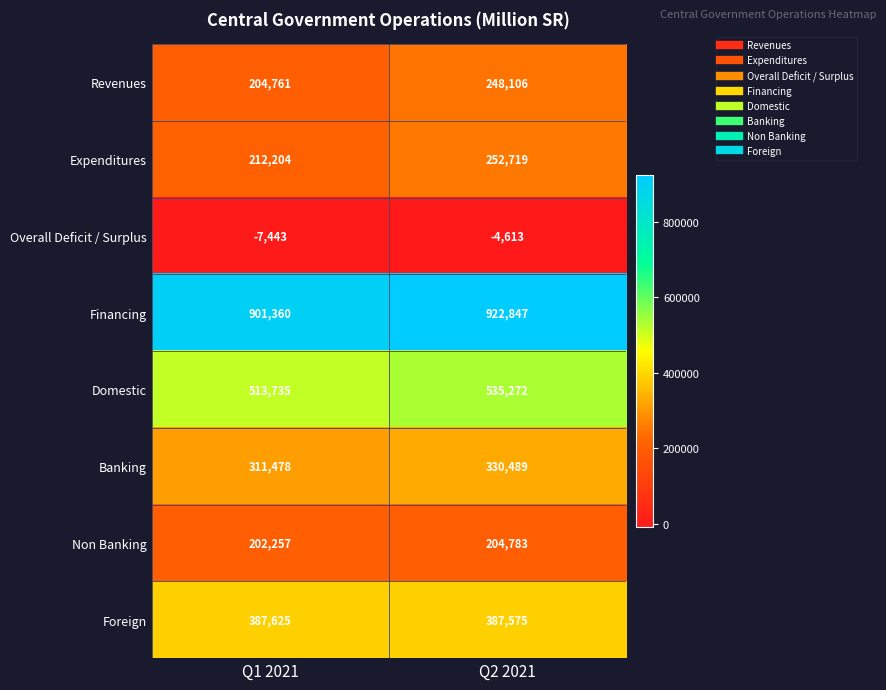

Reading left to right, list all the values displayed in this chart.

Revenues: 204761	248106
Expenditures: 212204	252719
Overall Deficit / Surplus: -7443	-4613
Financing: 901360	922847
Domestic: 513735	535272
Banking: 311478	330489
Non Banking: 202257	204783
Foreign: 387625	387575